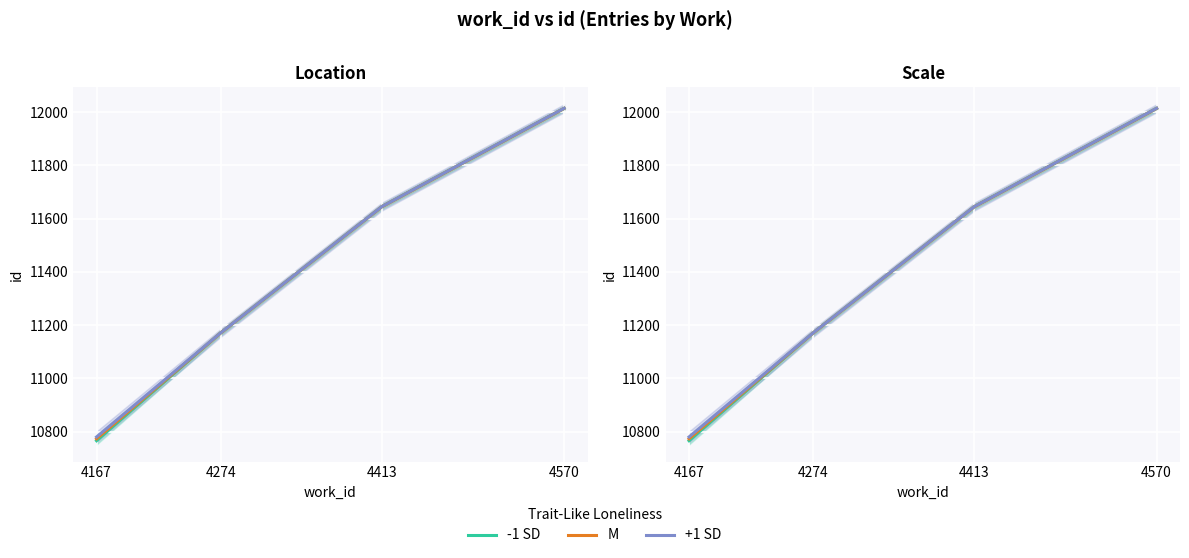

What is the value of the +1 SD point at the 3rd from the left?

11645.0